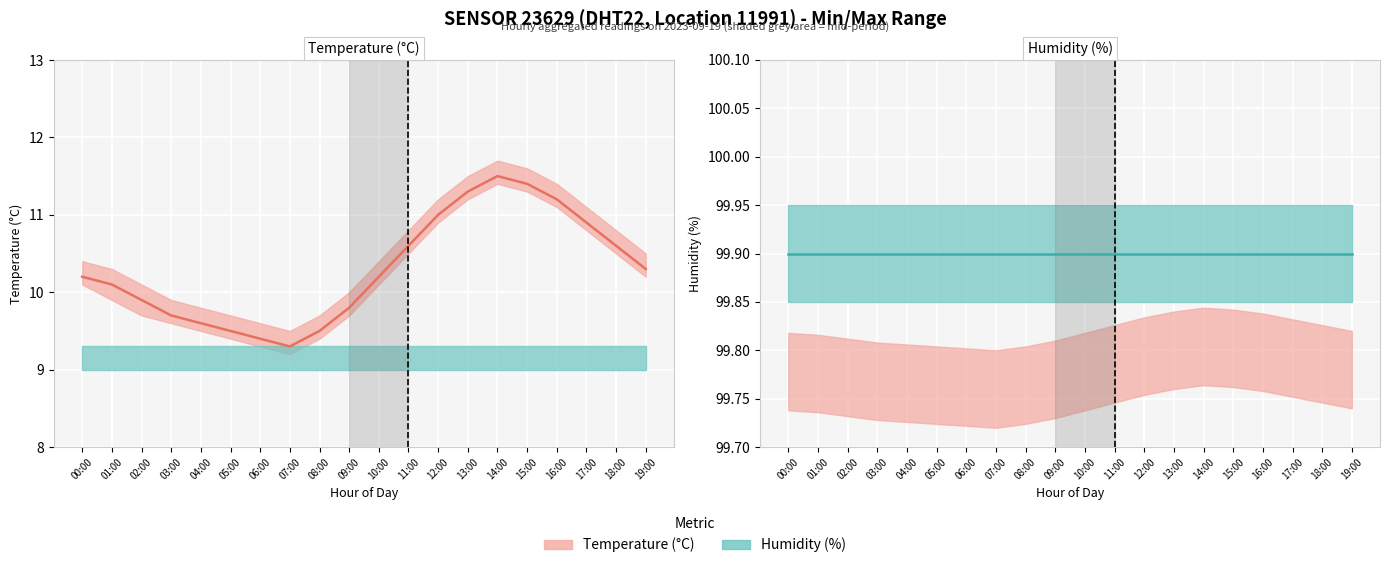

What is the label of the 9th point from the left?

08:00